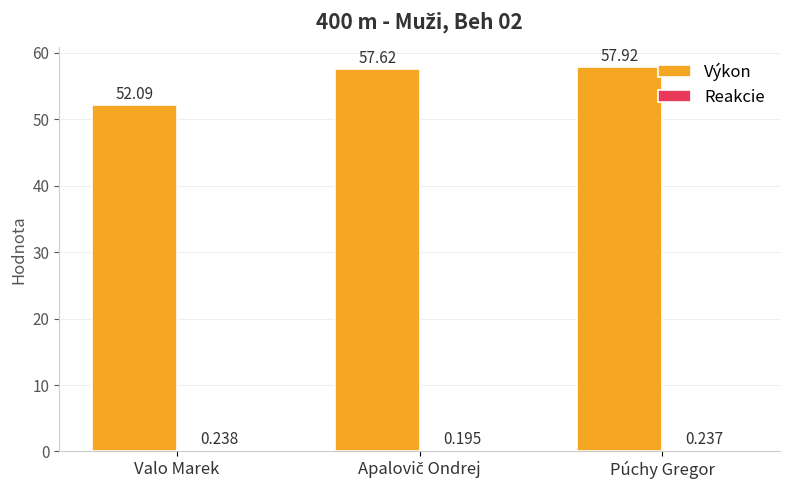

How many data points in Výkon are above 57?

2